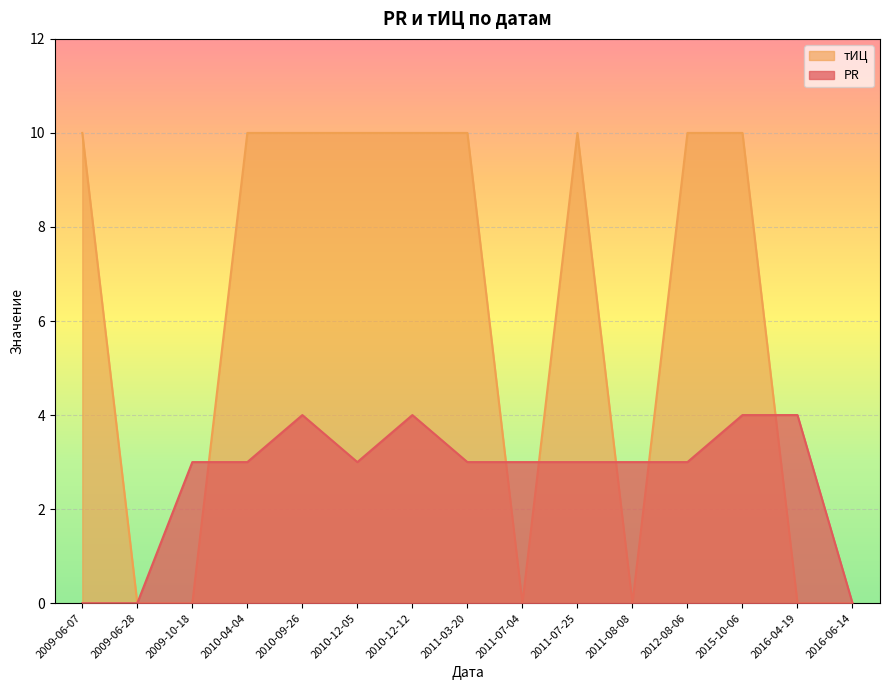

True or false: тИЦ and PR intersect in this chart.

True